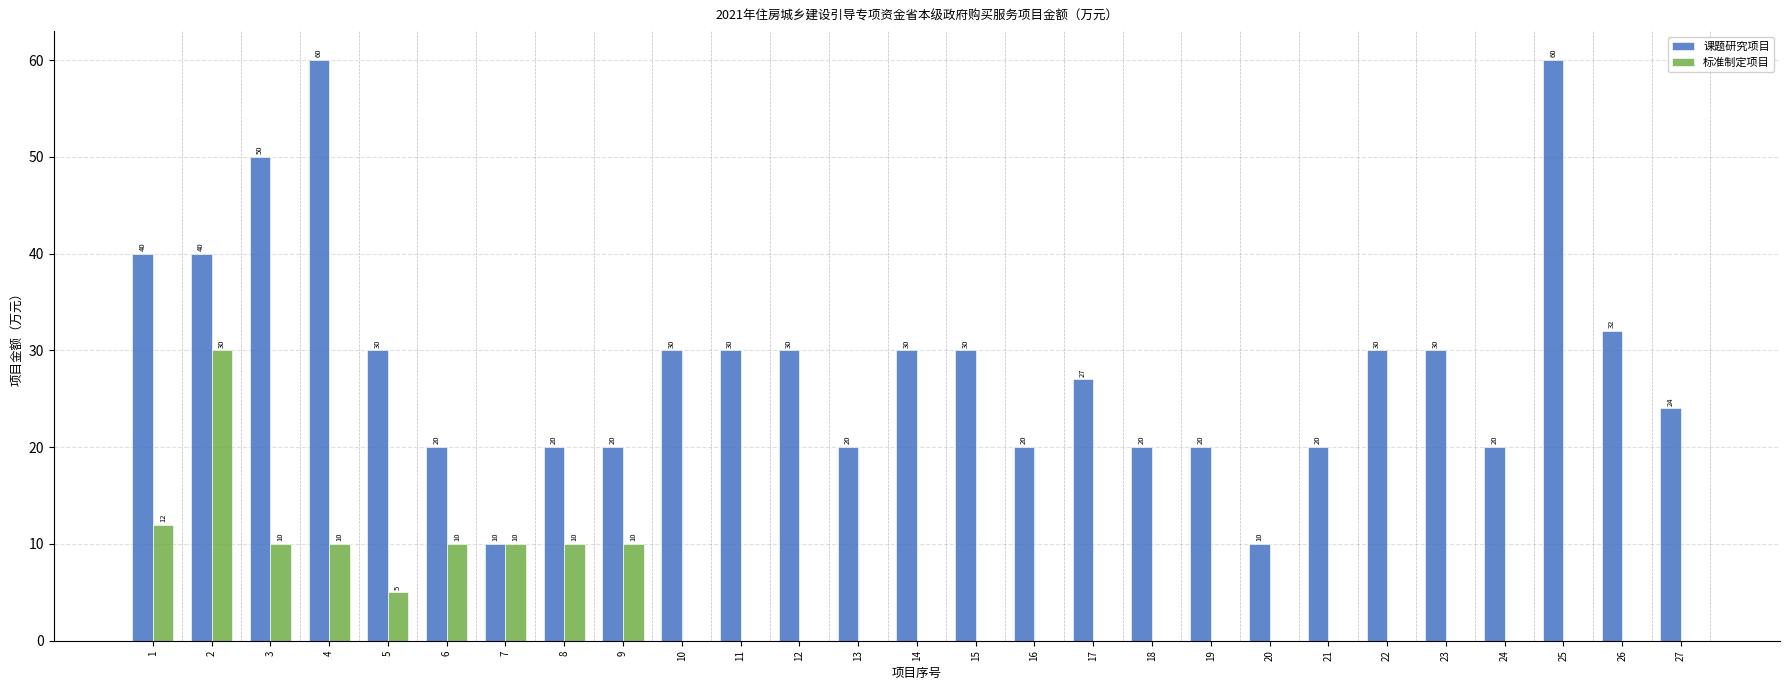

What is the greatest value displayed?

60